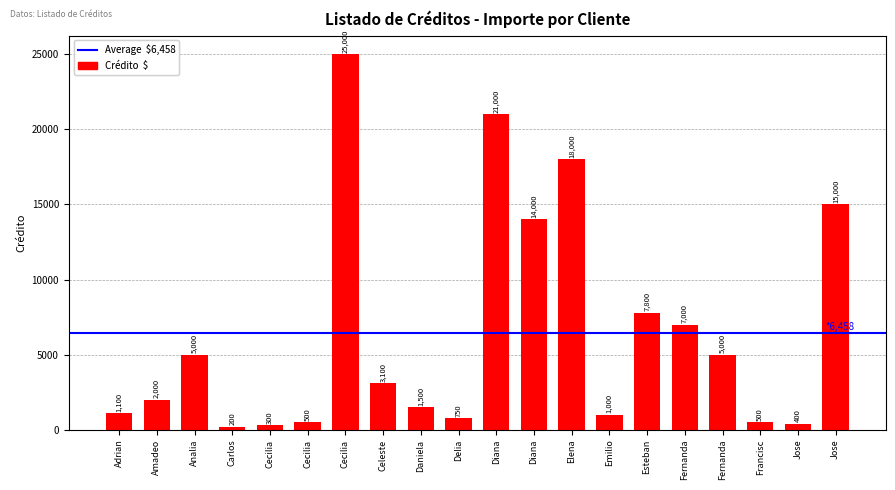

Reading left to right, what are all the values shown in this chart?

Adrian=1100	Amadeo=2000	Analia=5000	Carlos=200	Cecilia=300	Cecilia=500	Cecilia=25000	Celeste=3100	Daniela=1500	Delia=750	Diana=21000	Diana=14000	Elena=18000	Emilio=1000	Esteban=7800	Fernanda=7000	Fernanda=5000	Francisc=500	Jose=400	Jose=15000